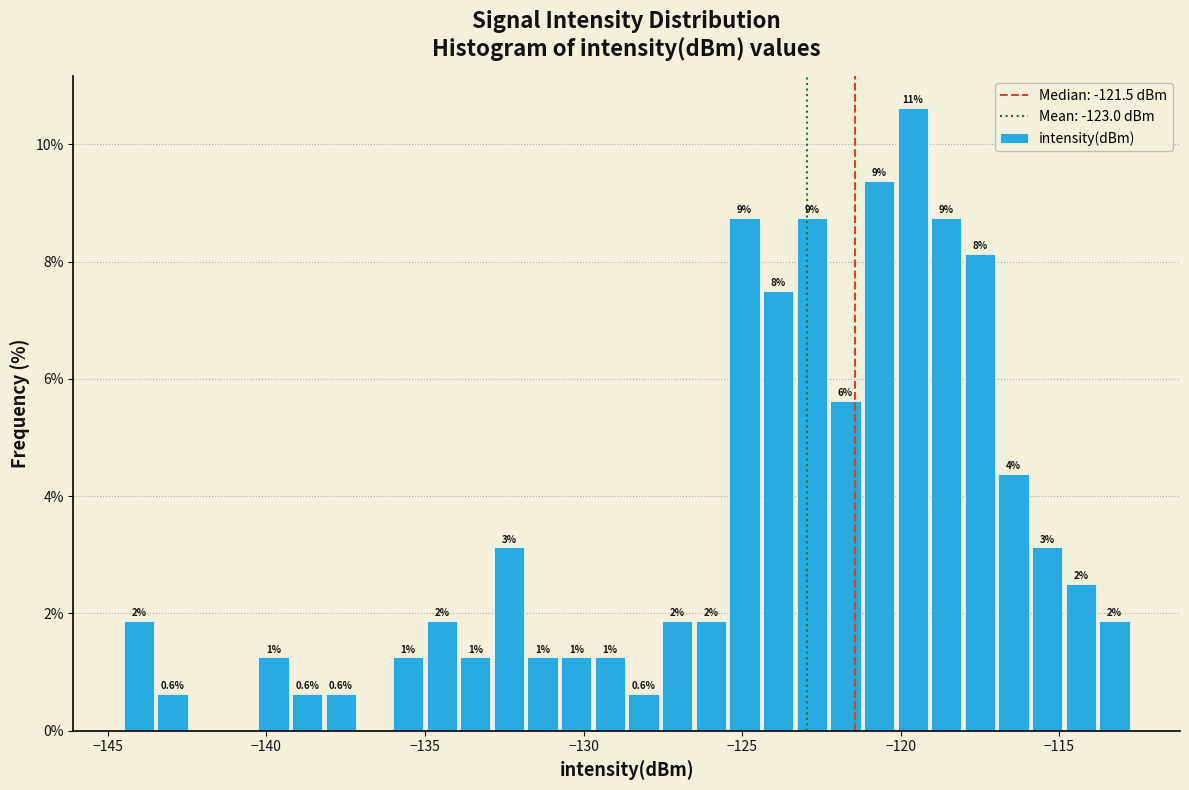

Around what value on the x-axis is the tallest bar? Give the approximate position of its centre, as read against the axis.

-119.5